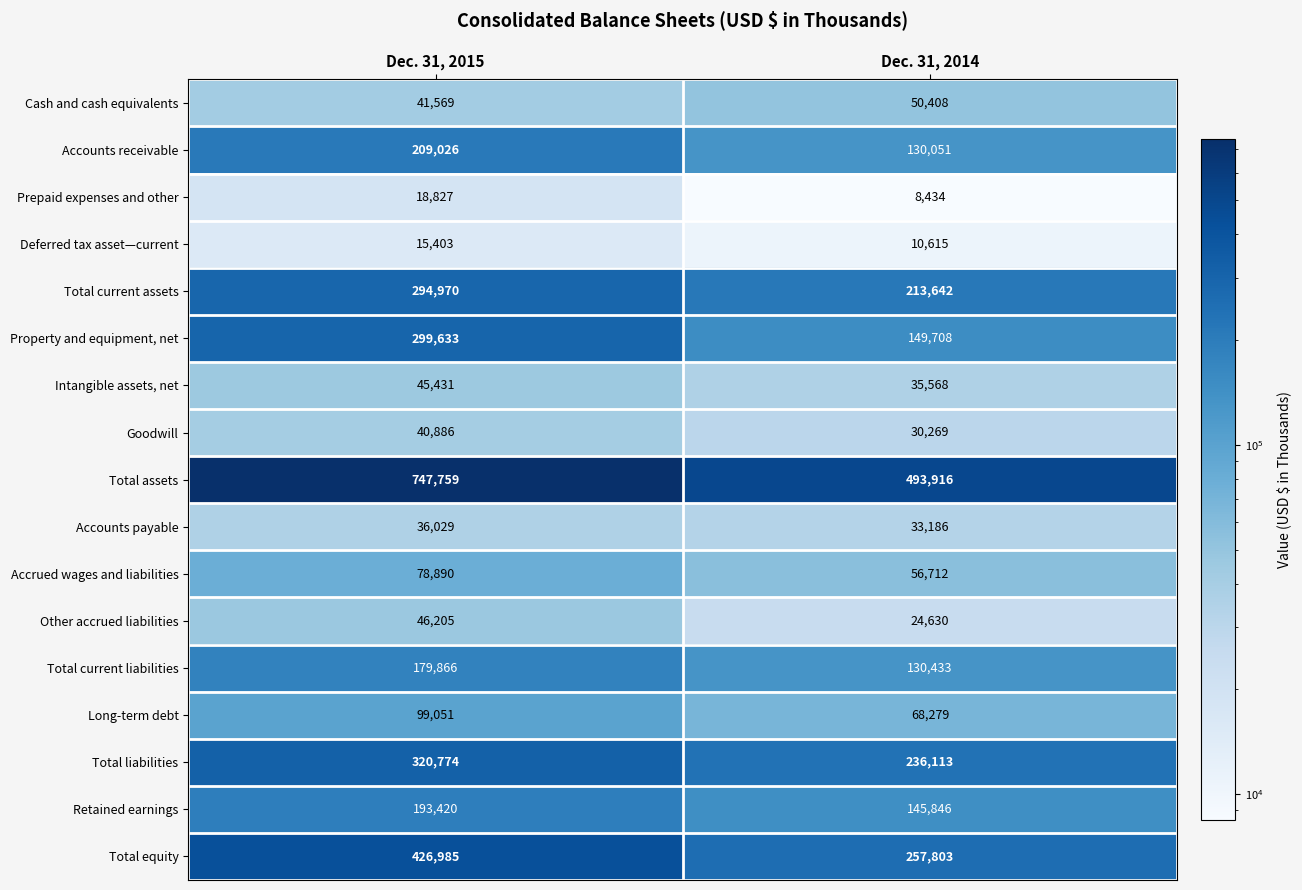

What is the sum of all Total current assets values?

508612